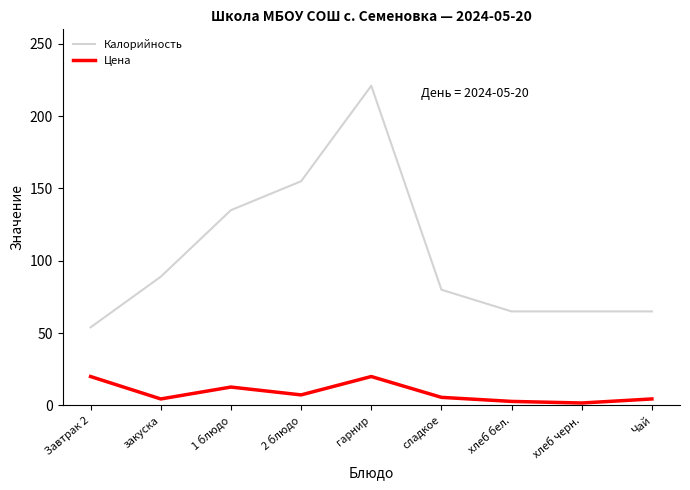

What is the lowest value of the Цена series?

1.7